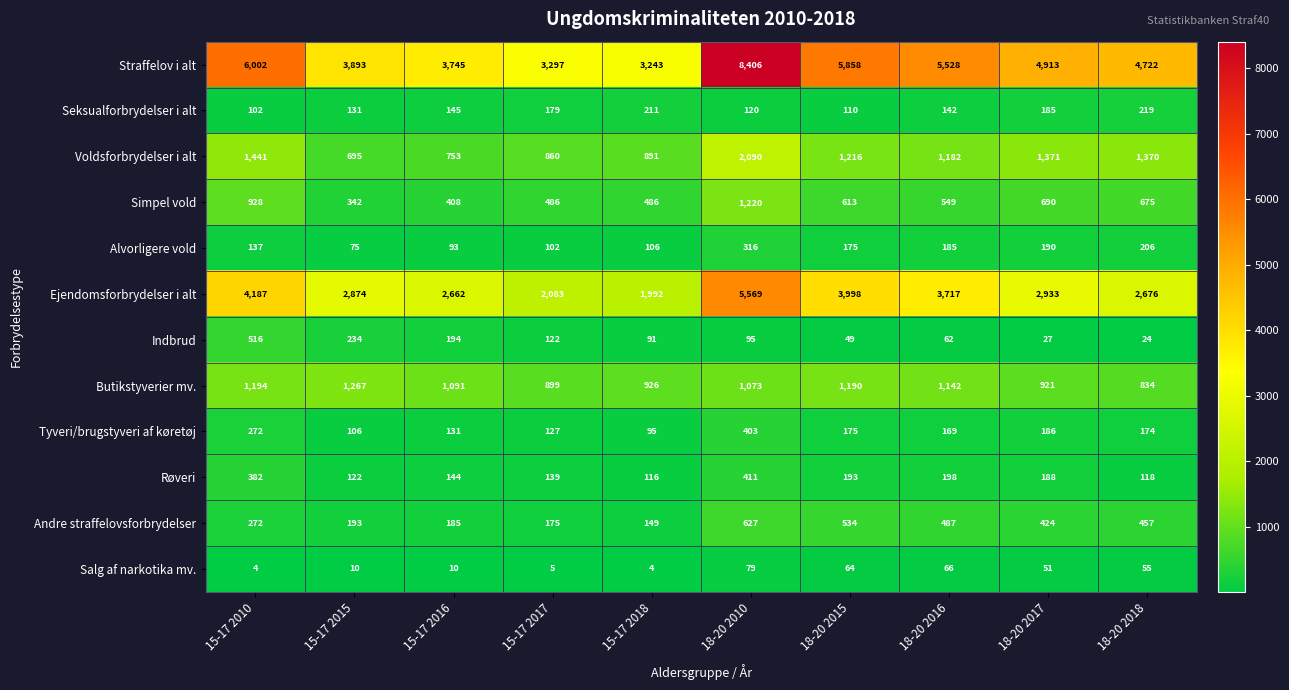

How many series are shown in this chart?

12